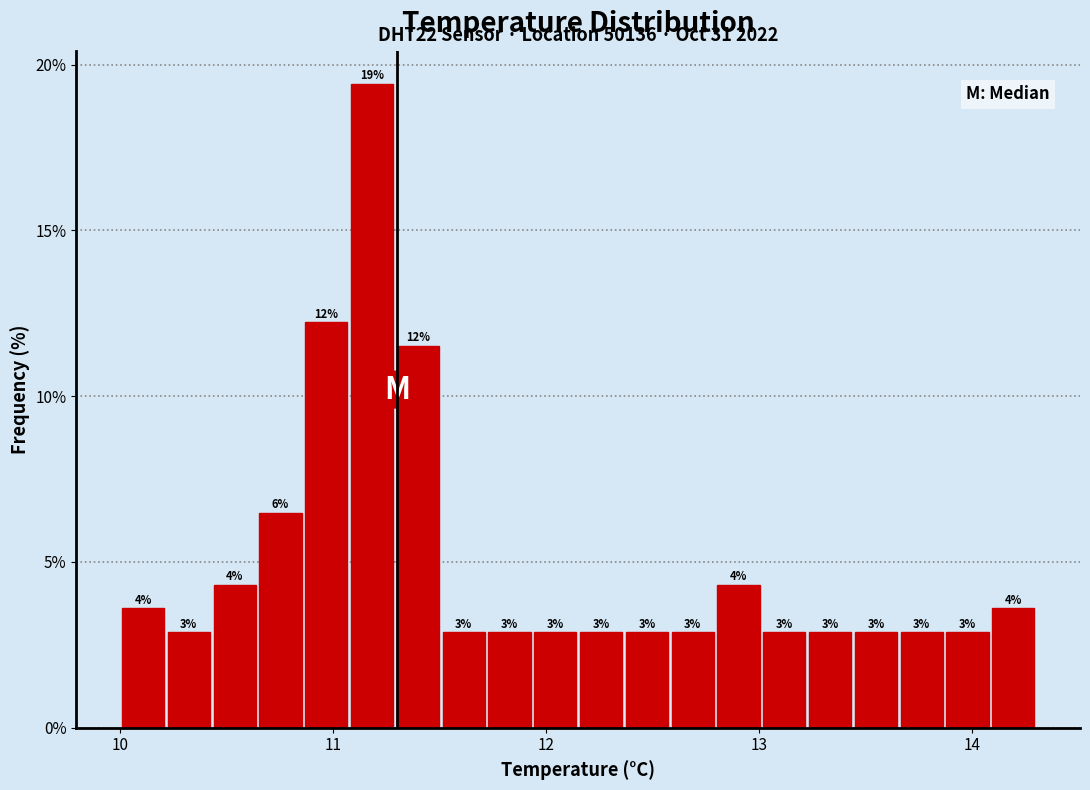

Read against the x-axis, roughly where is the centre of the tallest bar?

11.2